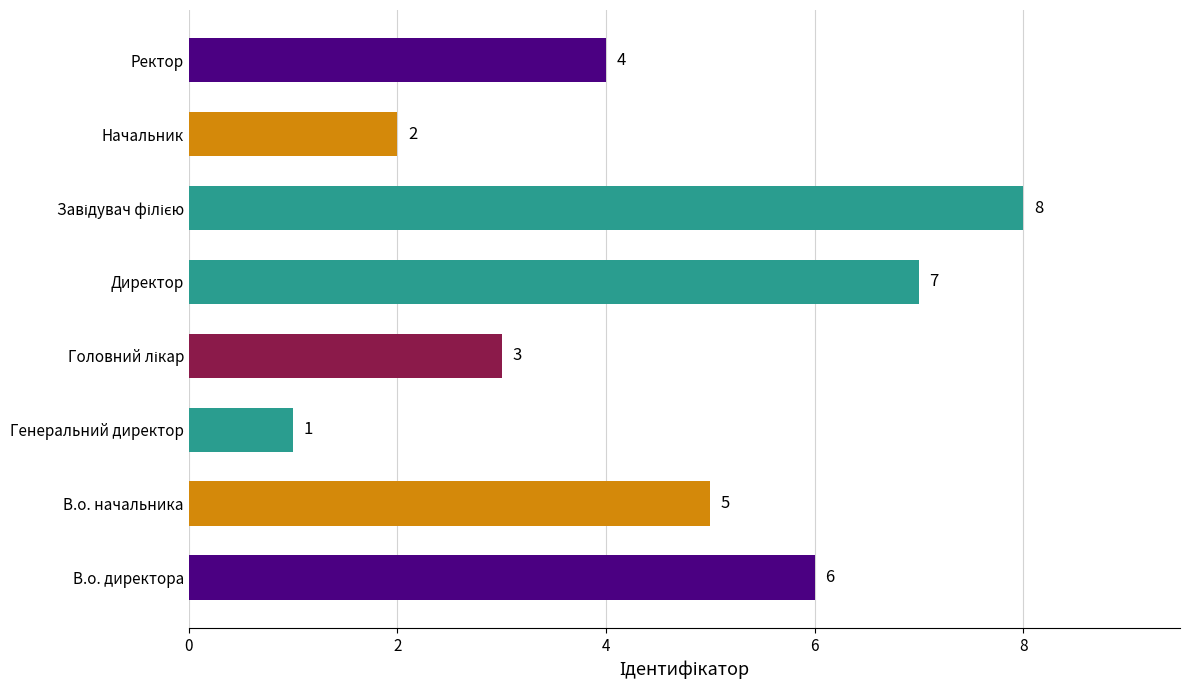

What is the change in value from В.о. начальника to Генеральний директор?

-4